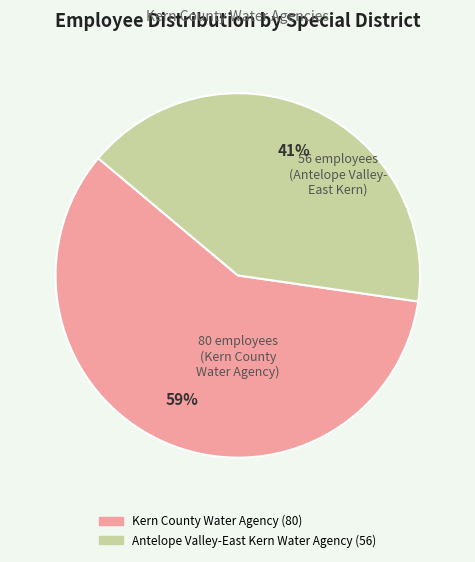

Count the number of slices in the pie.

2